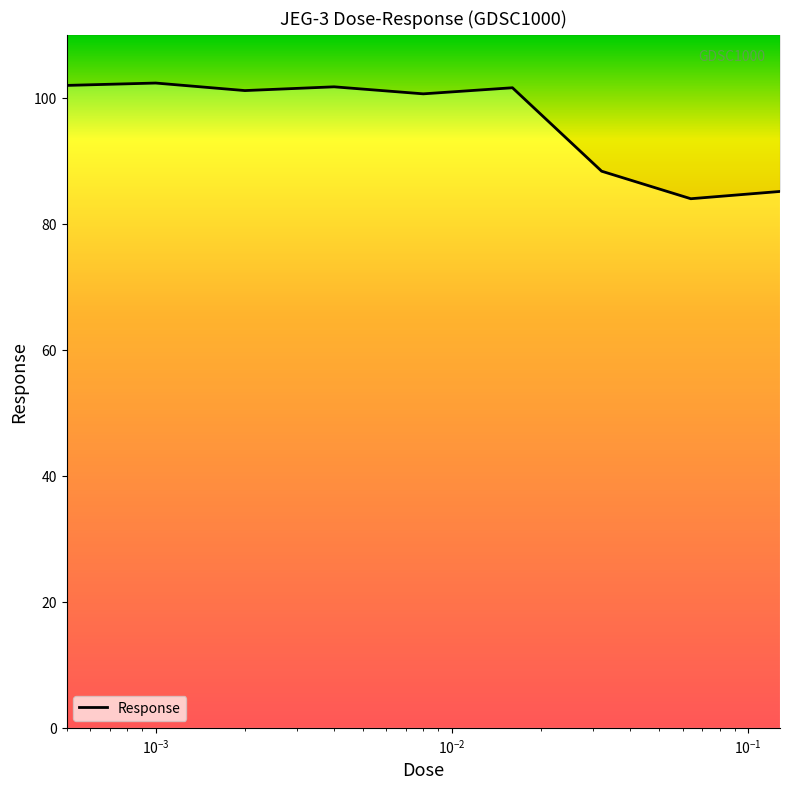

Reading left to right, what are all the values shown in this chart?

102.0	102.3	101.1	101.7	100.6	101.6	88.3	84.0	85.1